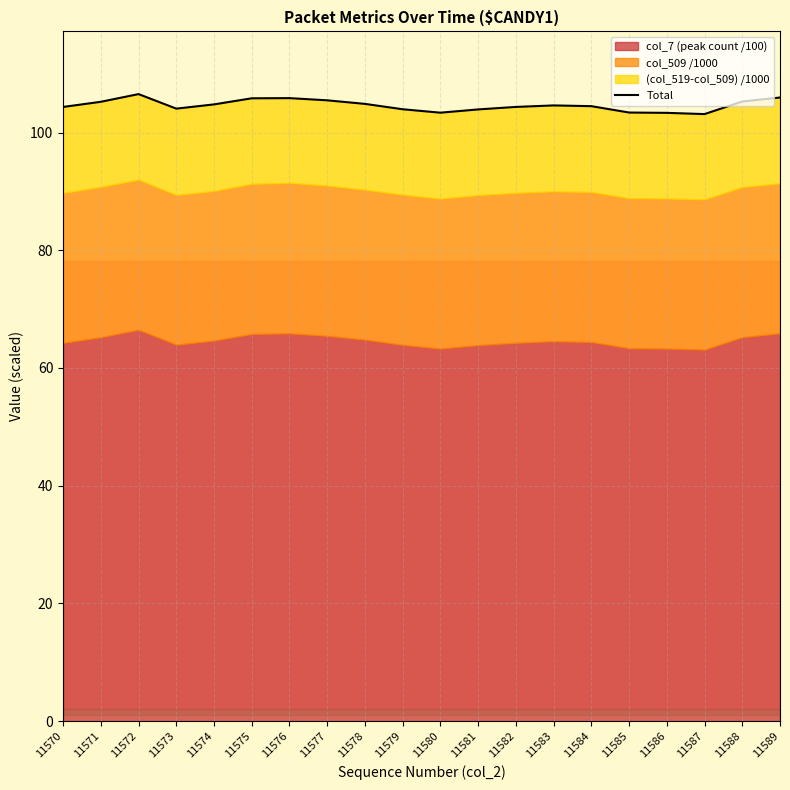

Rank the categories by value from lowest to highest.

11587, 11586, 11580, 11585, 11581, 11579, 11573, 11570, 11582, 11584, 11583, 11574, 11578, 11571, 11588, 11577, 11575, 11576, 11589, 11572